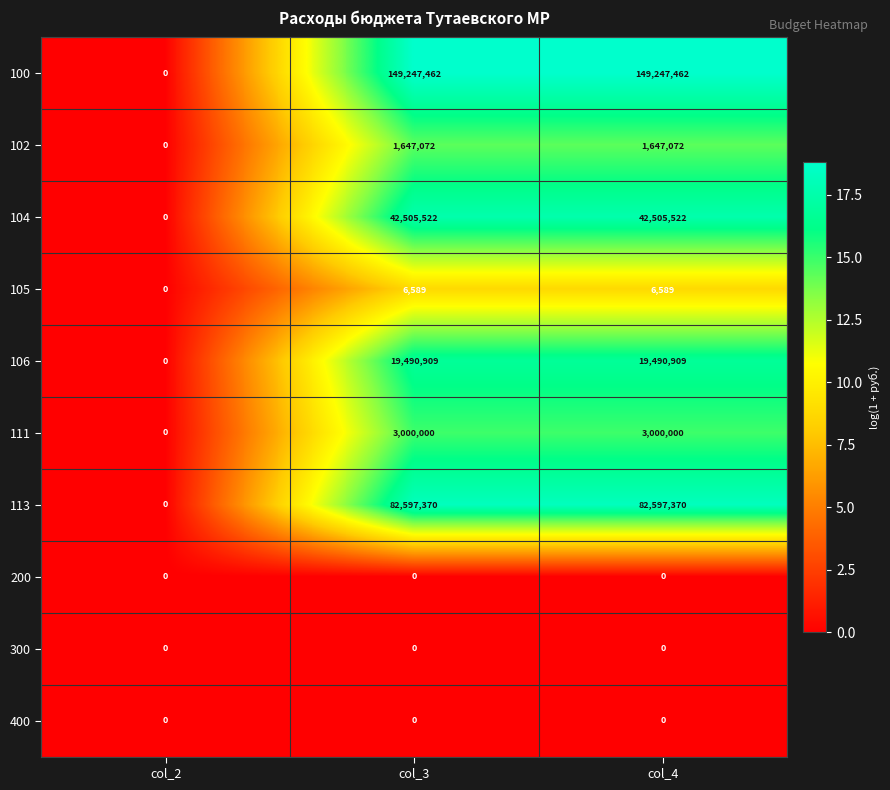

What is the sum of the 102 values at col_2 and col_3?

1647072